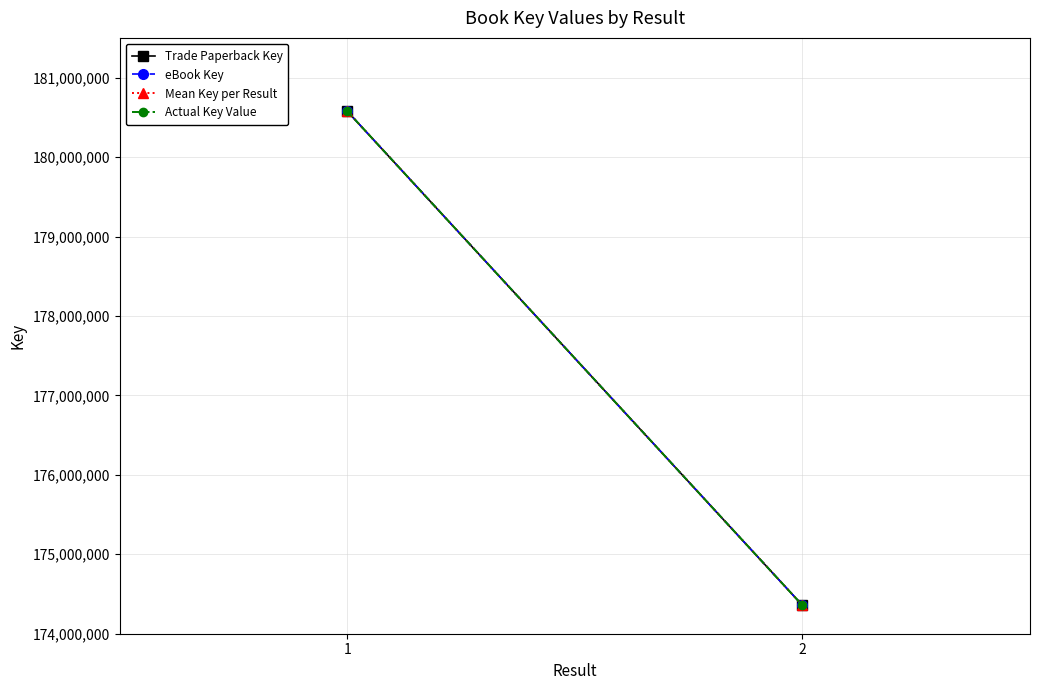

Rank the categories by eBook Key value from highest to lowest.

1, 2